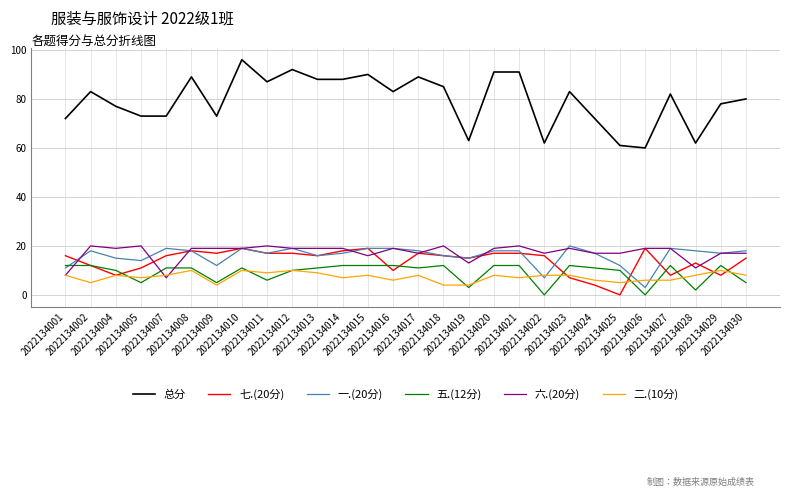

True or false: 六.(20分) and 二.(10分) cross at least once.

True